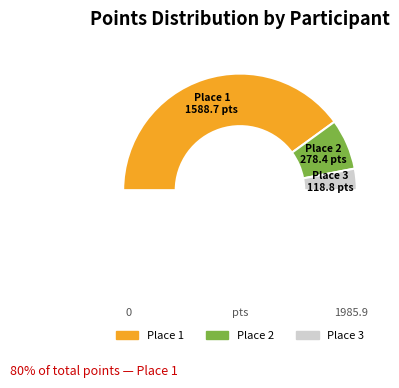

How many slices are in this pie chart?

4